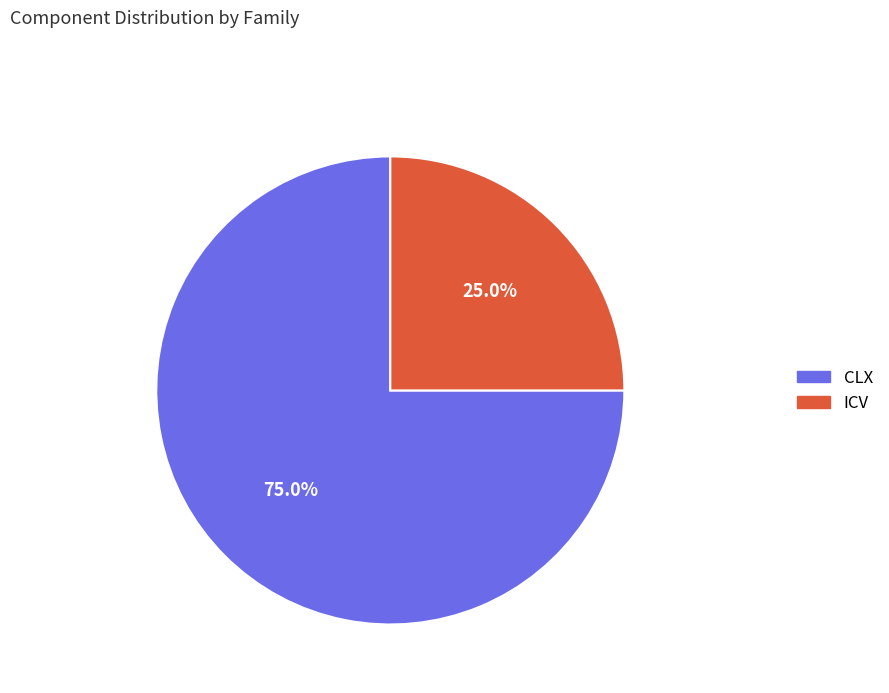

Does any single category account for the majority?

Yes